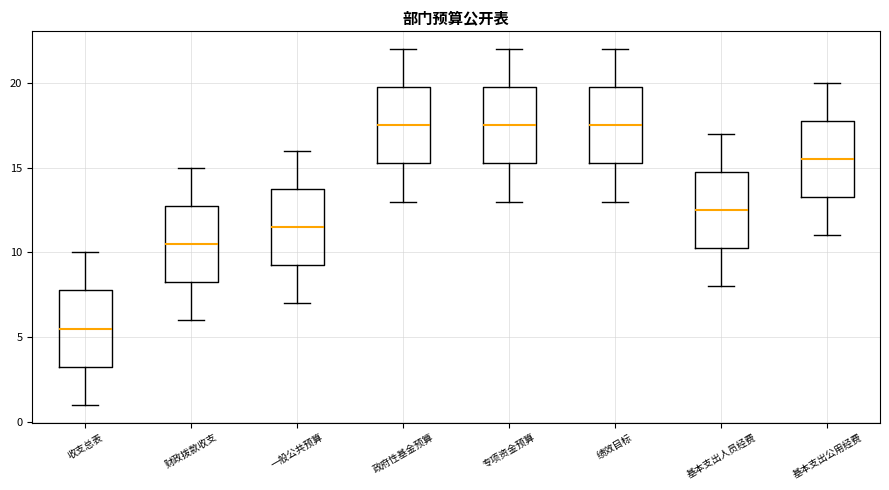

Reading left to right, transcribe this box plot: for each box, give where its median line is, the range the box spans, and where its two whiskers end, as read against the y-axis. The values are not printed on the chart, so give them approximately, as read against the axis.

收支总表: median 5.5, box 3.5 to 8.0, whiskers 1.0 to 10.0
财政拨款收支: median 10.5, box 8.5 to 13.0, whiskers 6.0 to 15.0
一般公共预算: median 11.5, box 9.5 to 14.0, whiskers 7.0 to 16.0
政府性基金预算: median 17.5, box 15.5 to 20.0, whiskers 13.0 to 22.0
专项资金预算: median 17.5, box 15.5 to 20.0, whiskers 13.0 to 22.0
绩效目标: median 17.5, box 15.5 to 20.0, whiskers 13.0 to 22.0
基本支出人员经费: median 12.5, box 10.5 to 15.0, whiskers 8.0 to 17.0
基本支出公用经费: median 15.5, box 13.5 to 18.0, whiskers 11.0 to 20.0